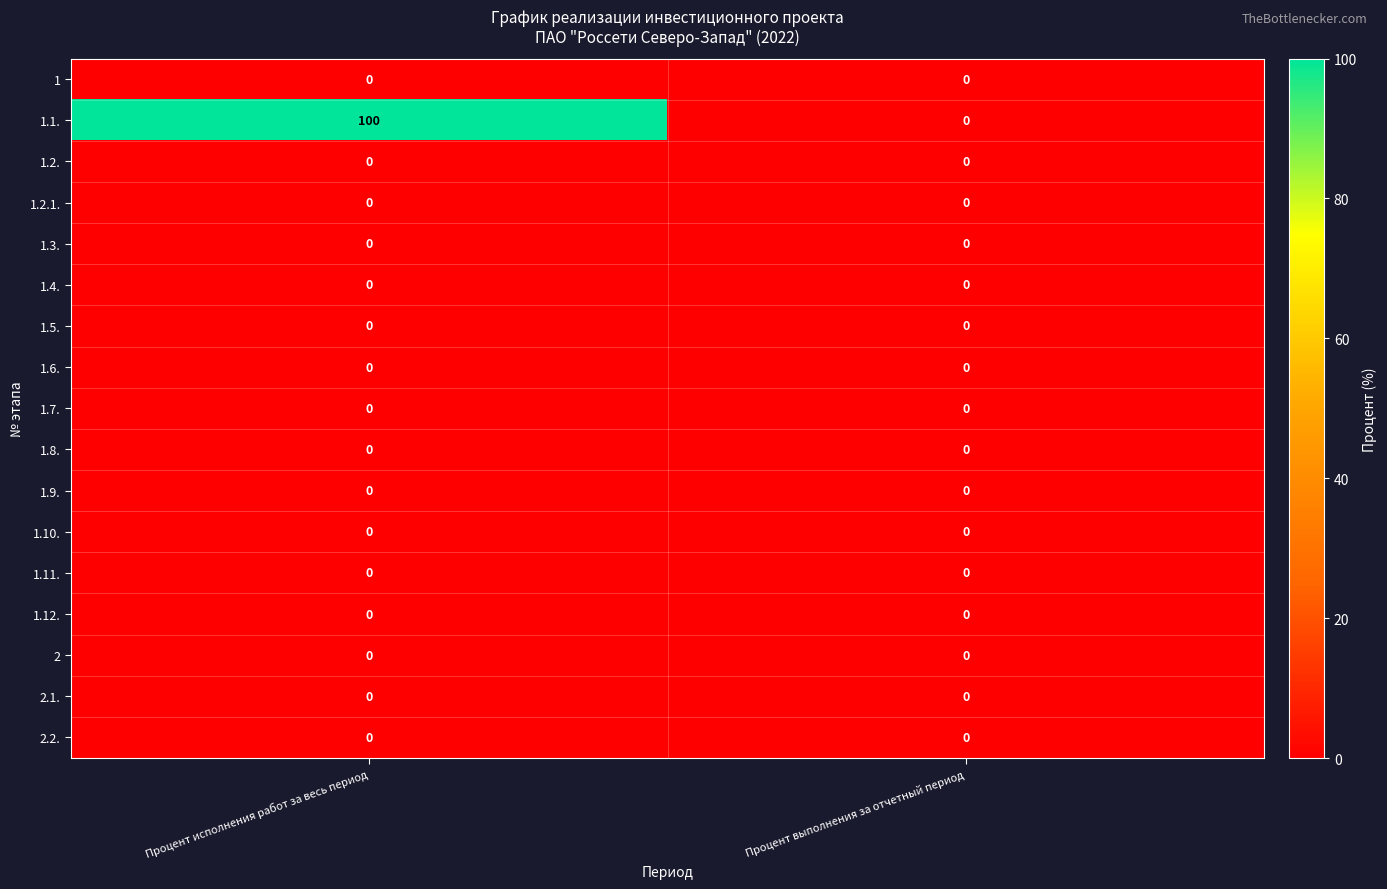

What is the greatest value displayed?

100